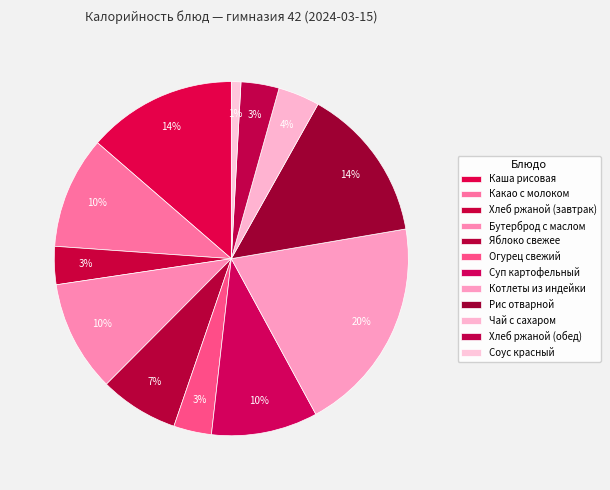

Combined, do Каша рисовая and Котлеты из индейки account for over 50%?

No